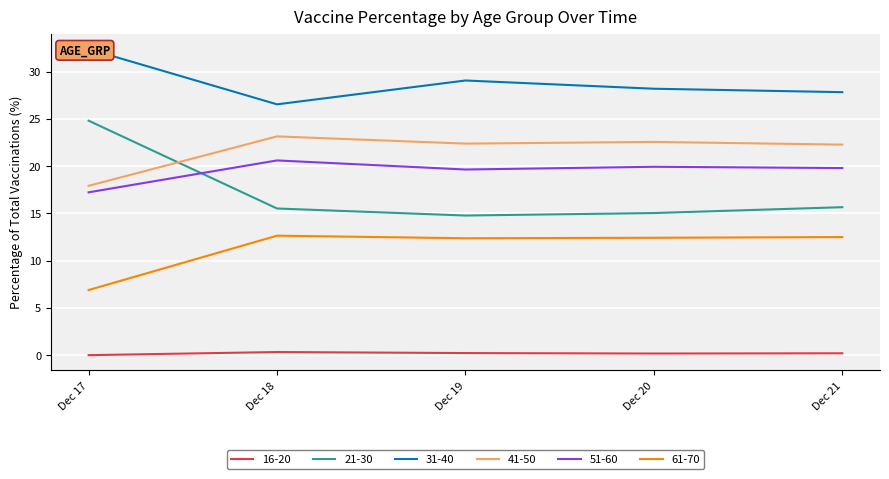

Is the value of 51-60 at Dec 19 greater than the value of 16-20 at Dec 17?

Yes